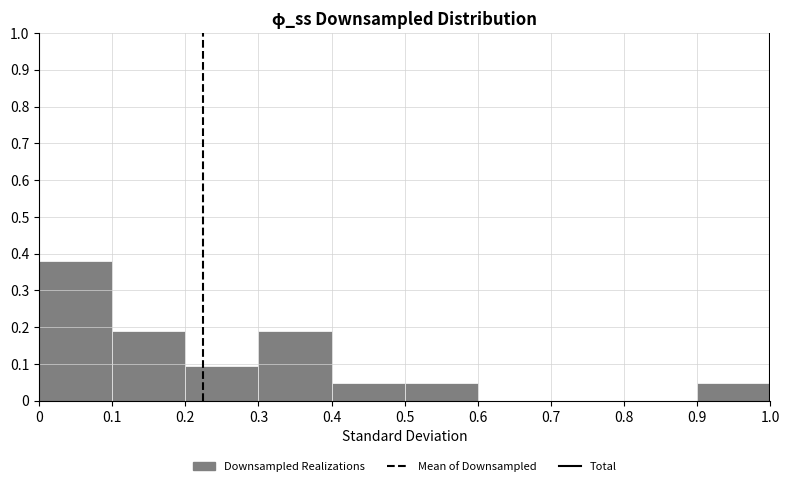

What is the height of the bar covering 0.9 to 1.0 on the x-axis? The values are not printed on the chart, so give them approximately, as read against the axis.

0.05